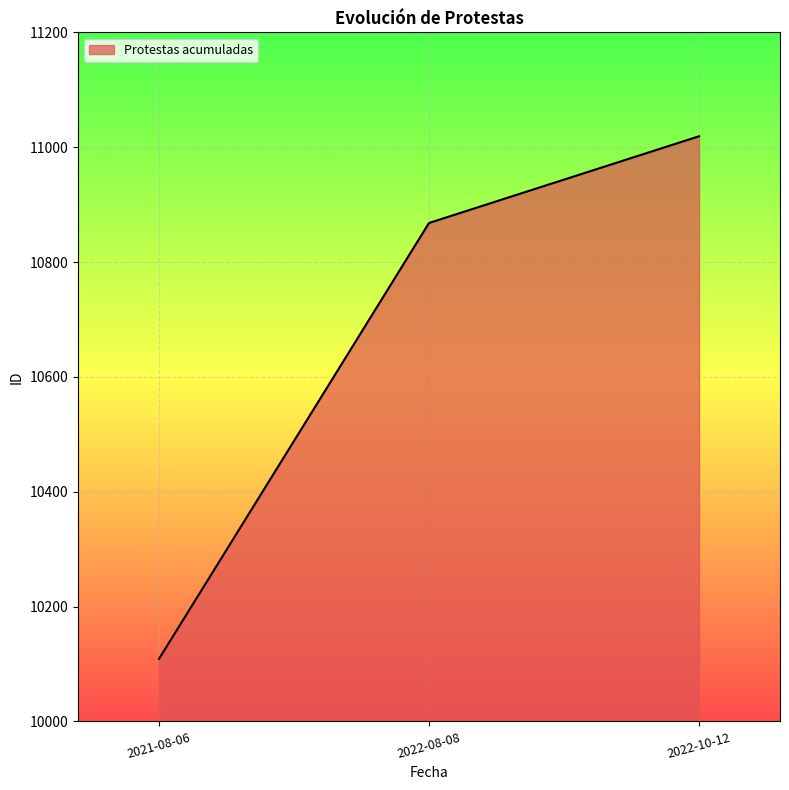

List the labels in order of value, largest first.

2022-10-12, 2022-08-08, 2021-08-06